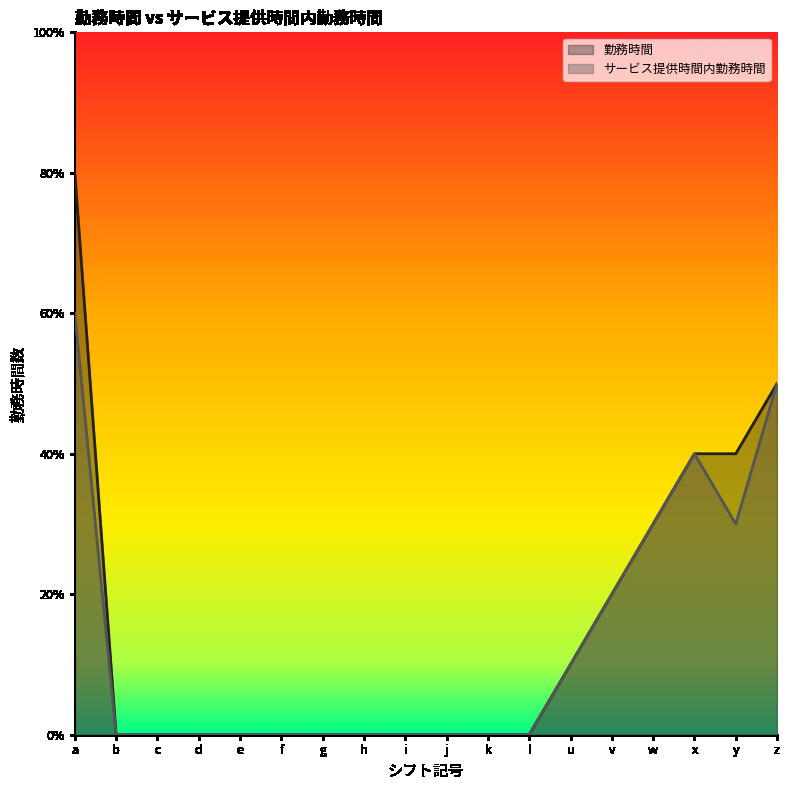

Reading right to left, list all the values displayed in this chart.

勤務時間: z=5	y=4	x=4	w=3	v=2	u=1	l=0	k=0	j=0	i=0	h=0	g=0	f=0	e=0	d=0	c=0	b=0	a=8
サービス提供時間内勤務時間: z=5	y=3	x=4	w=3	v=2	u=1	l=0	k=0	j=0	i=0	h=0	g=0	f=0	e=0	d=0	c=0	b=0	a=6